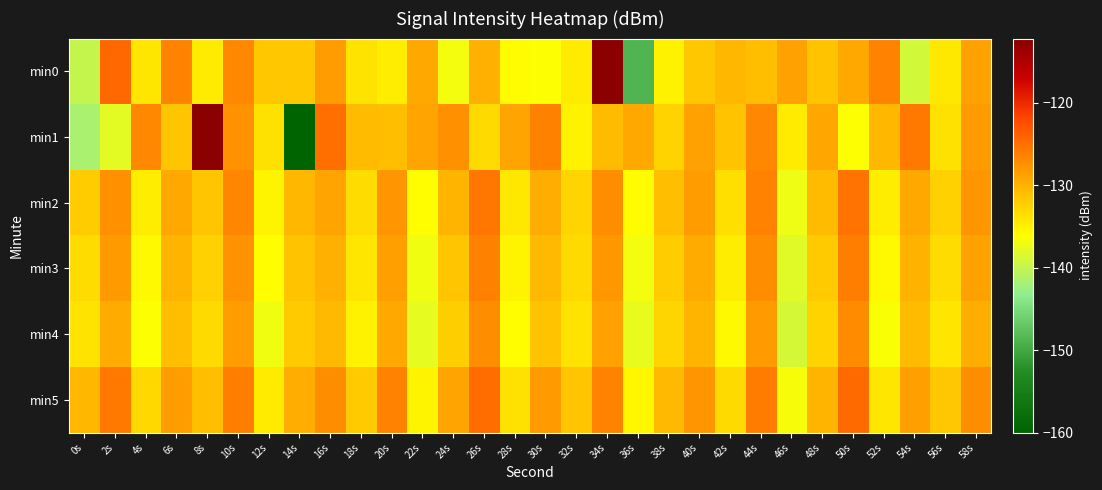

At which category does the chart reach its peak across all series?

34s